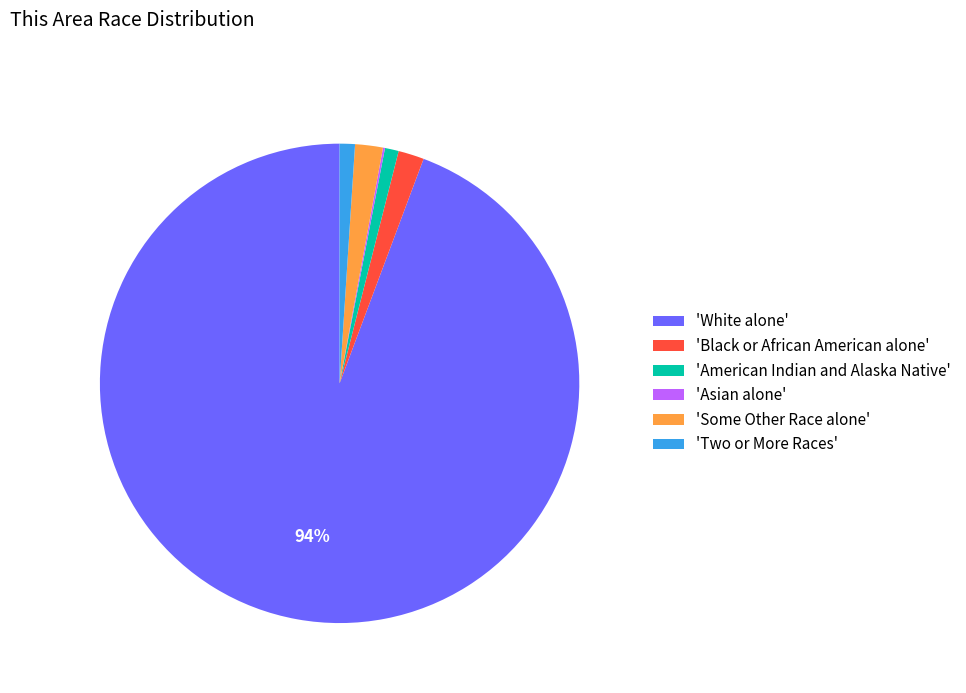

To the nearest percent, what is the average slice percentage?

17%